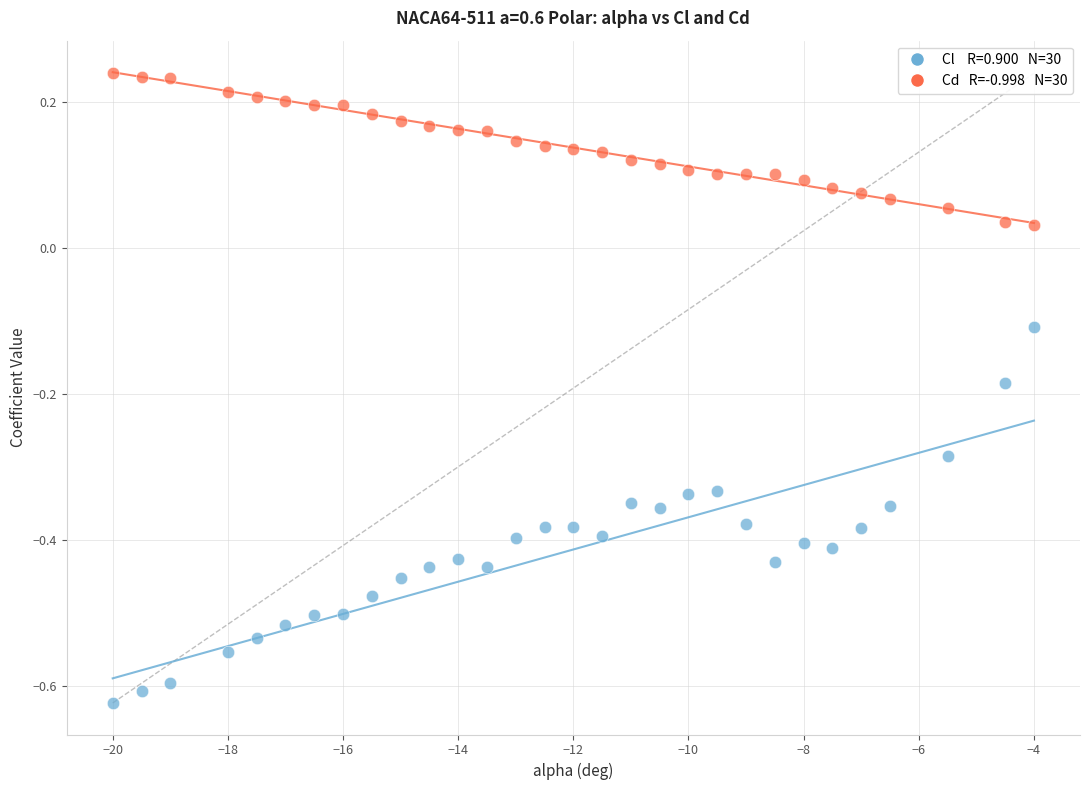

Across all data points, what is the range of Y values (max minus min)?

0.9